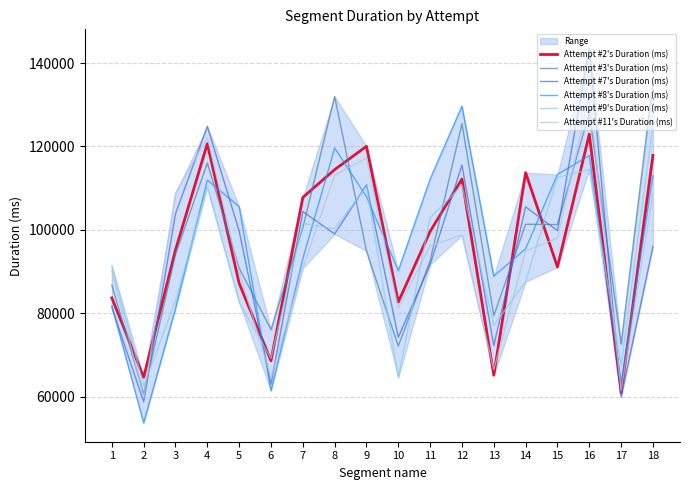

What is the sum of the Attempt #8's Duration (ms) values at 11 and 15?

225486